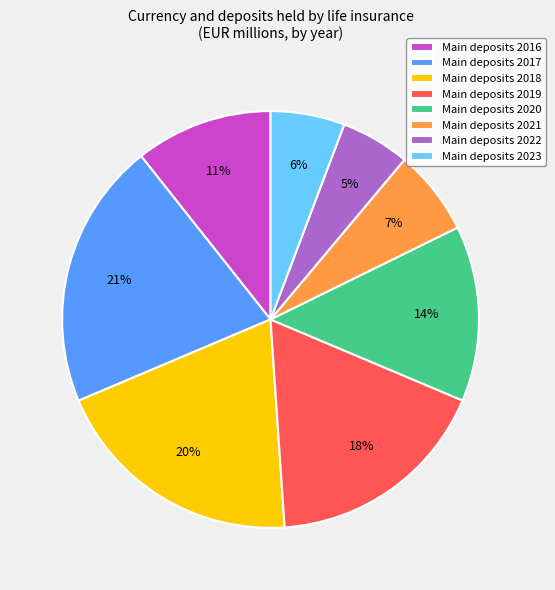

What percentage is the Main deposits 2019 slice, to the nearest percent?

18%